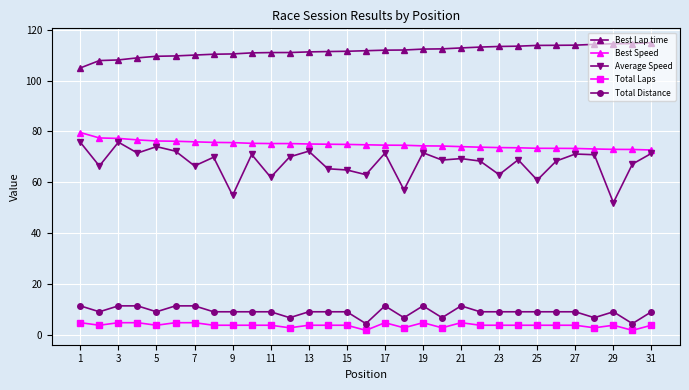

What is the value of the Best Lap time point at the 7th from the left?

110.0